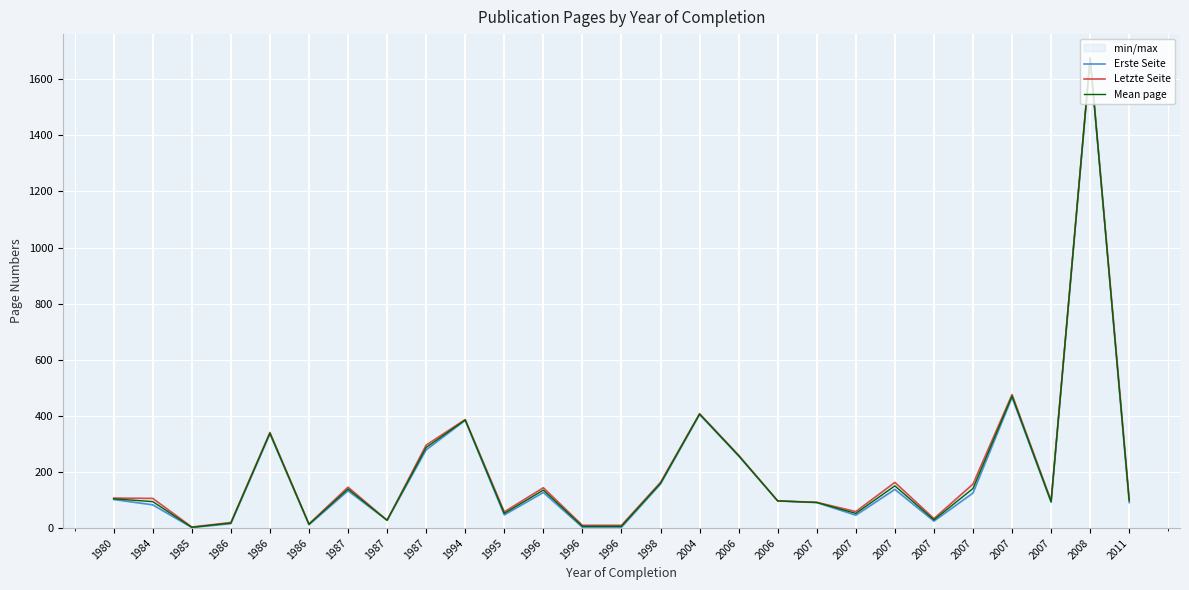

How many interior local peaks does the Letzte Seite series have?

8